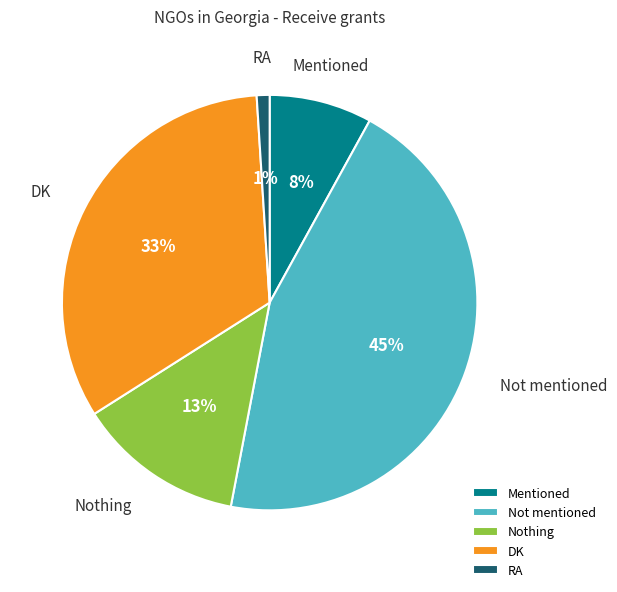

True or false: DK accounts for 33% of the total.

True